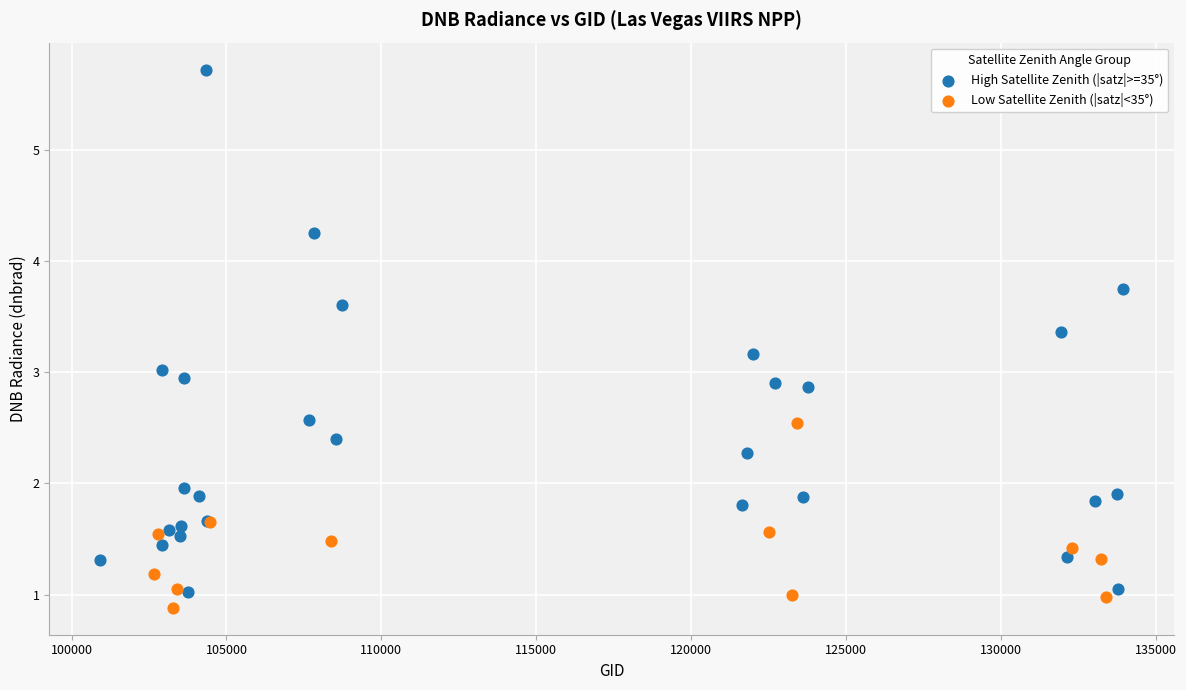

Which series reaches the maximum Y coordinate?

High Satellite Zenith (|satz|>=35°)